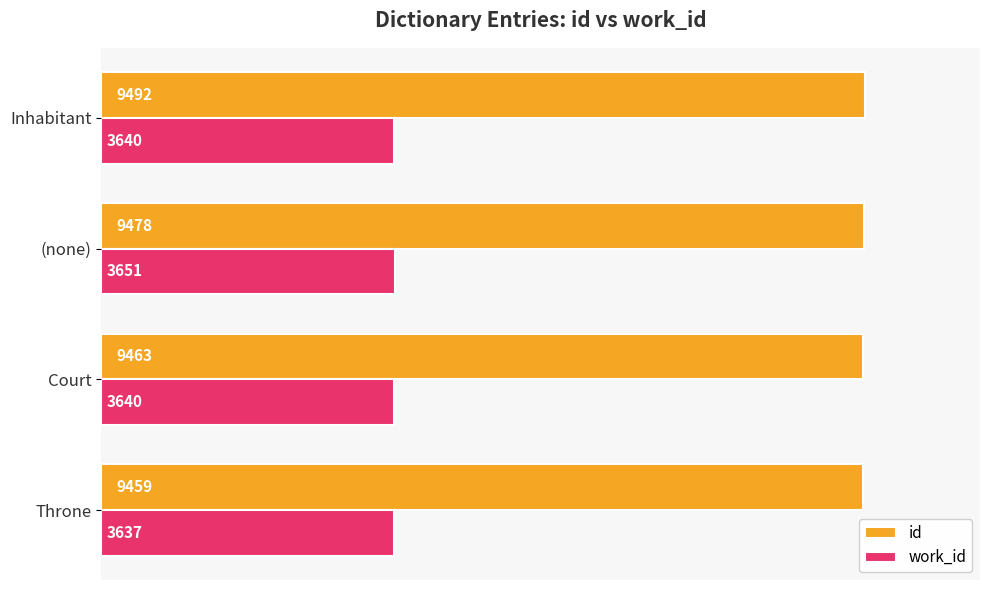

Count the work_id values in the range 3640 to 3651.

3